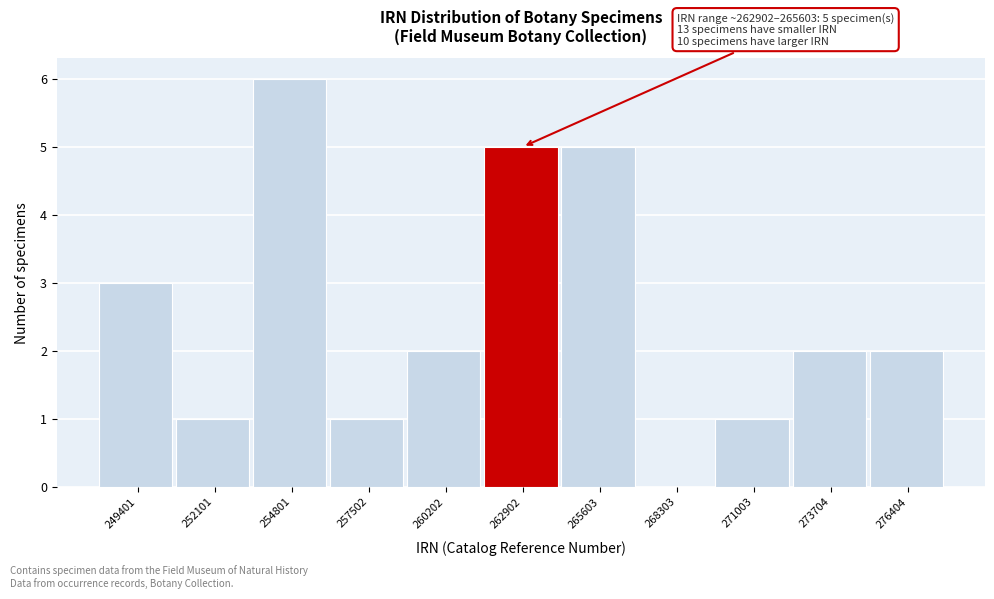

Reading left to right, list all the values displayed in this chart.

249401=3	252101=1	254801=6	257502=1	260202=2	262902=5	265603=5	268303=0	271003=1	273704=2	276404=2